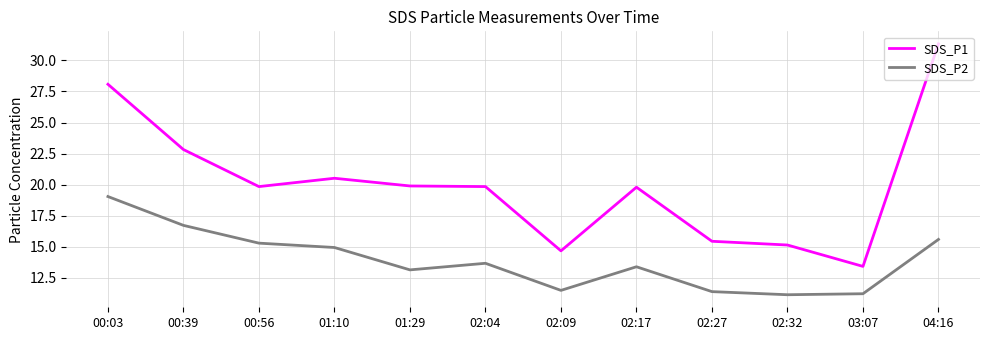

What position from the left is 02:09?

7